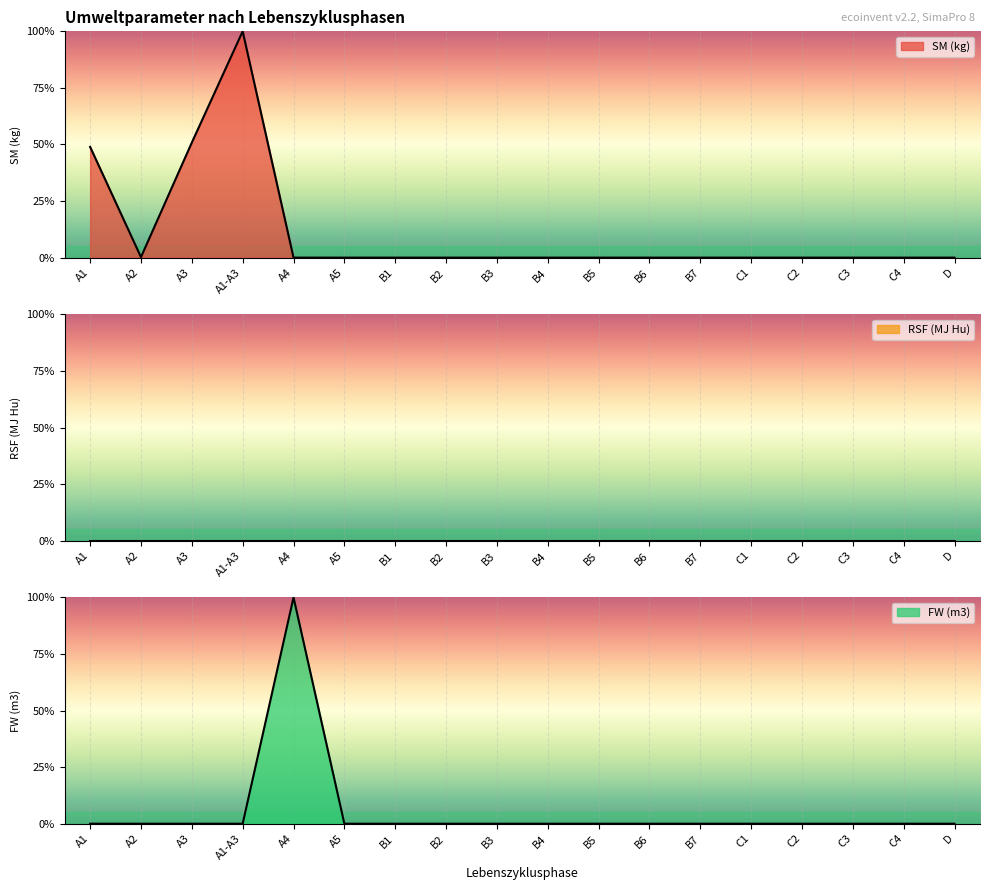

What is the difference between the maximum and minimum values in the SM (kg) series?

100.0